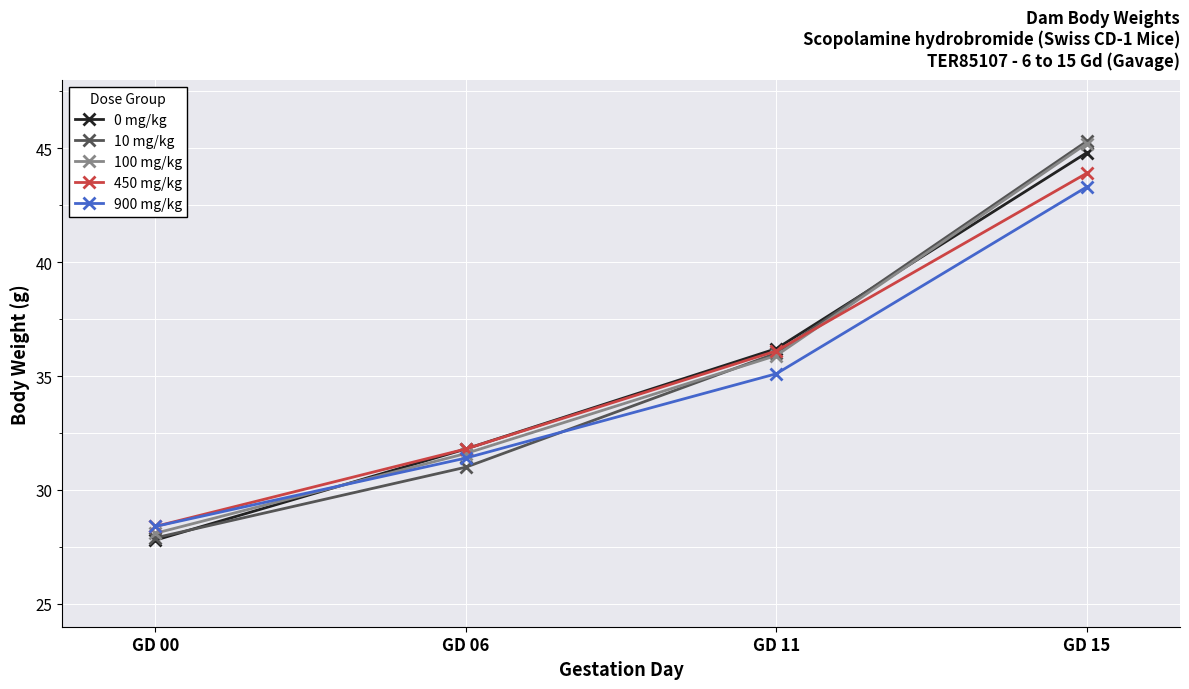

What is the difference between the second highest and minimum values in the 0 mg/kg series?

8.4